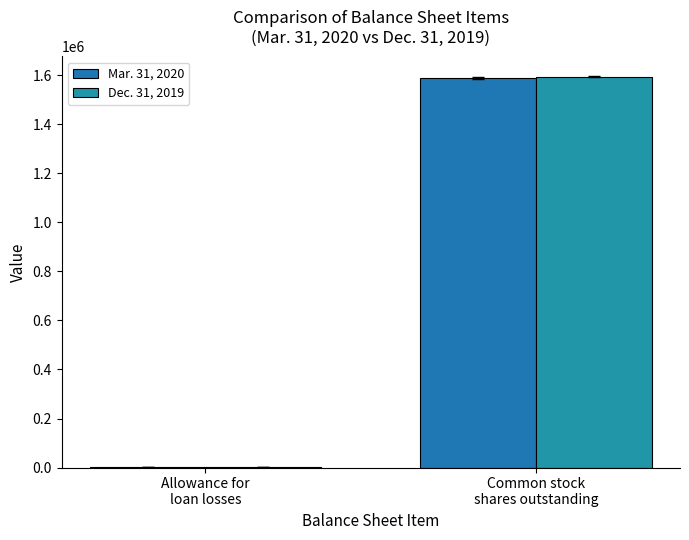

Are the bars grouped side by side (vs. stacked)?

Yes